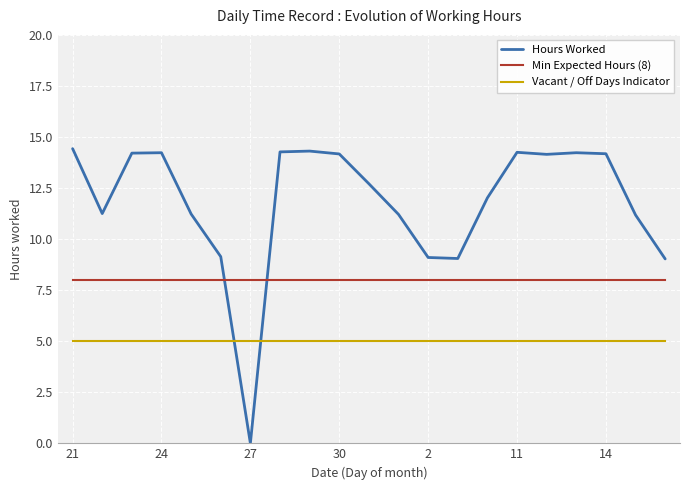

Is this an area chart (filled region under the line)?

No